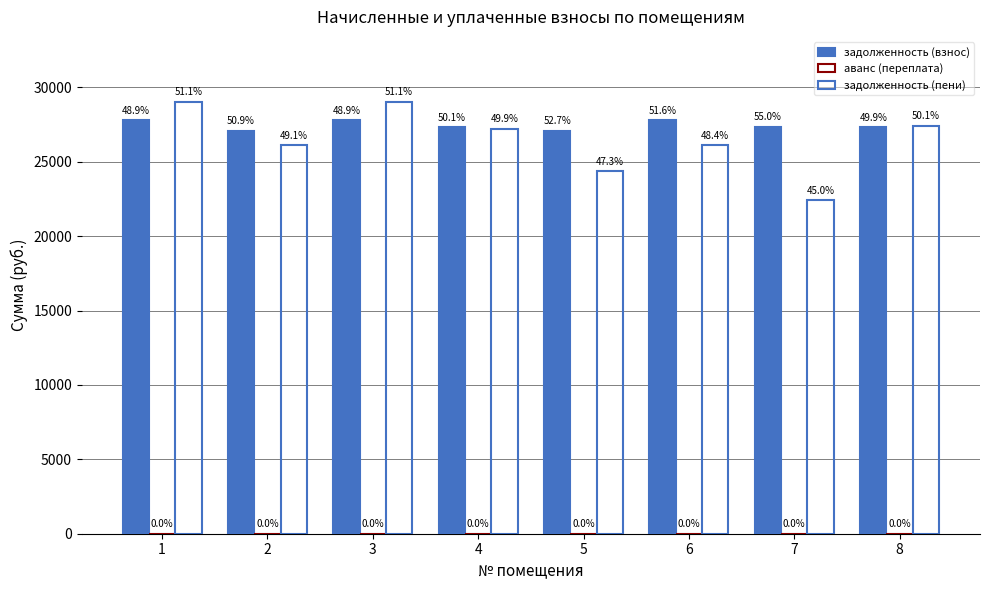

Is it true that задолженность (пени) equals 35309.1 at 6?

False